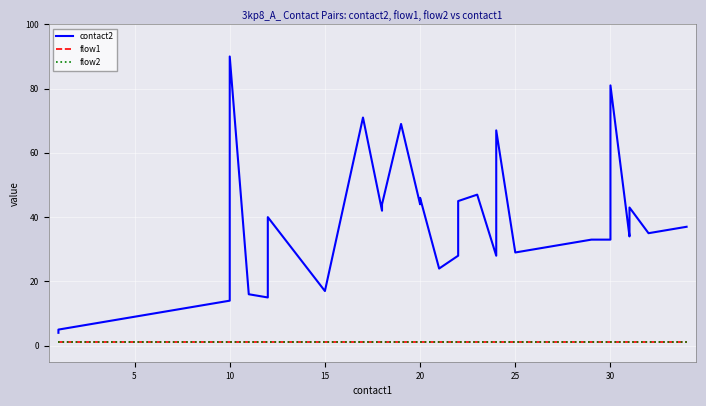

Rank the series at 15 from highest to lowest value.

contact2, flow1, flow2